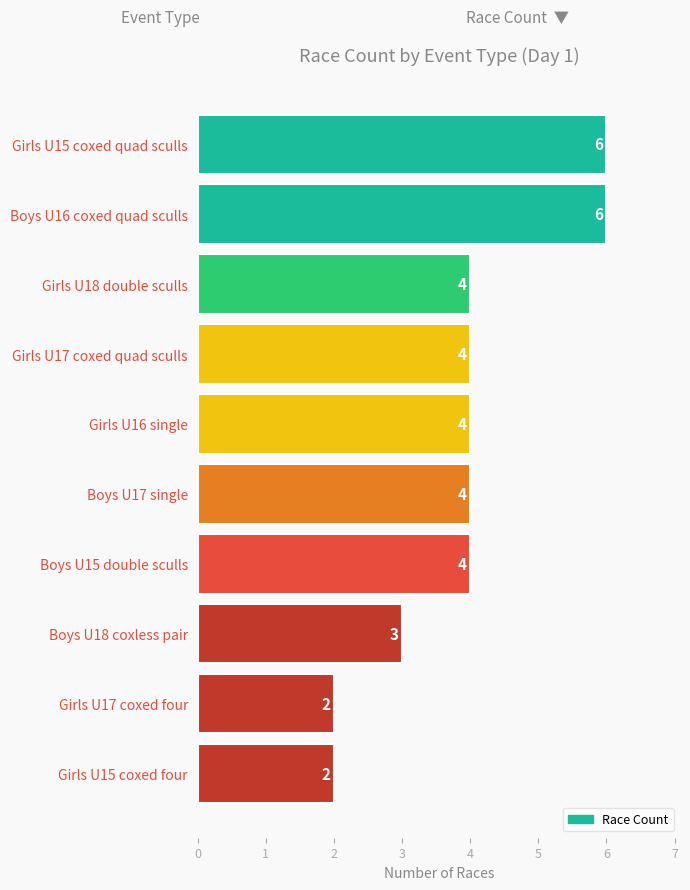

Between Boys U15 double sculls and Girls U15 coxed quad sculls, which is larger?

Girls U15 coxed quad sculls